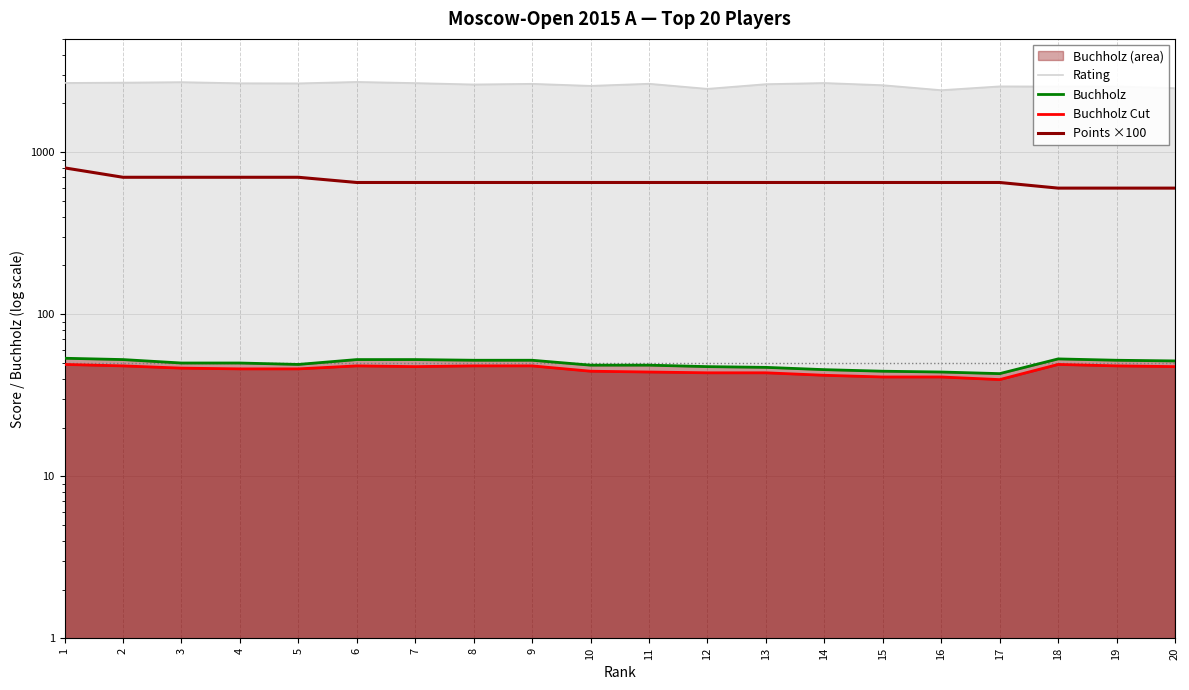

What is the greatest value displayed?

2714.0